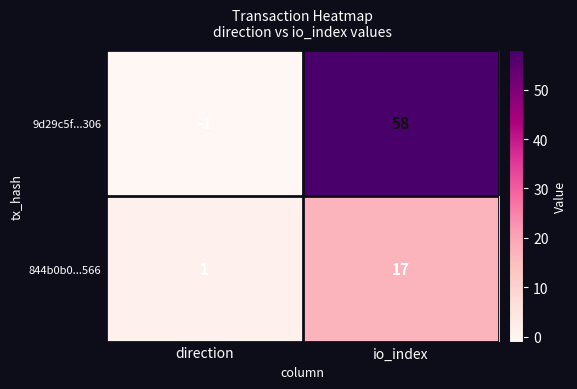

Which series changed the most between direction and io_index?

9d29c5f...306